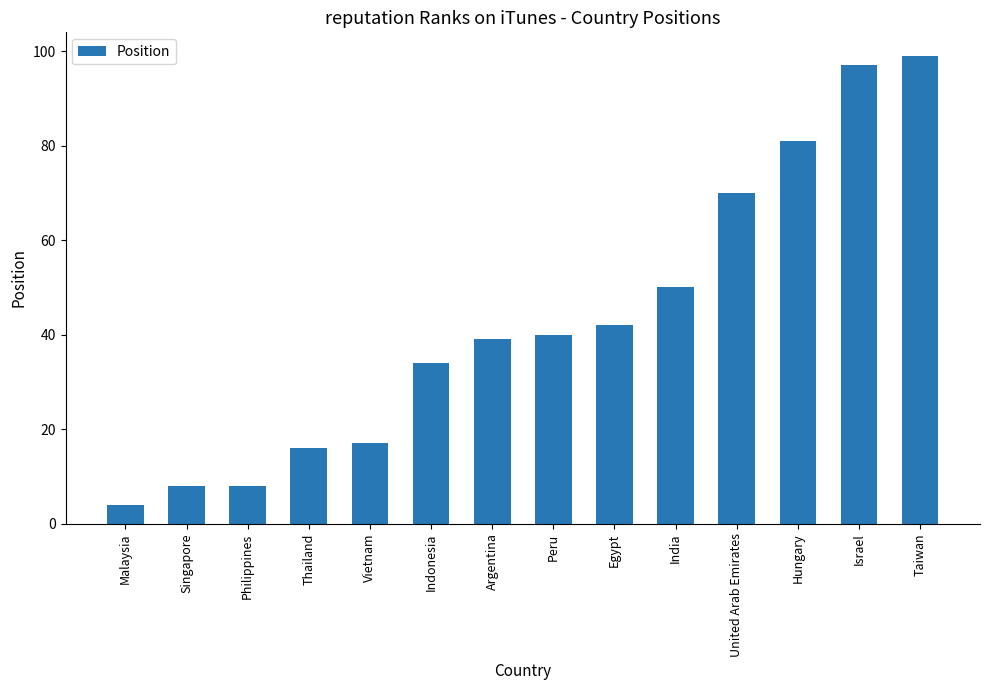

What is the difference between the maximum and minimum values?

95